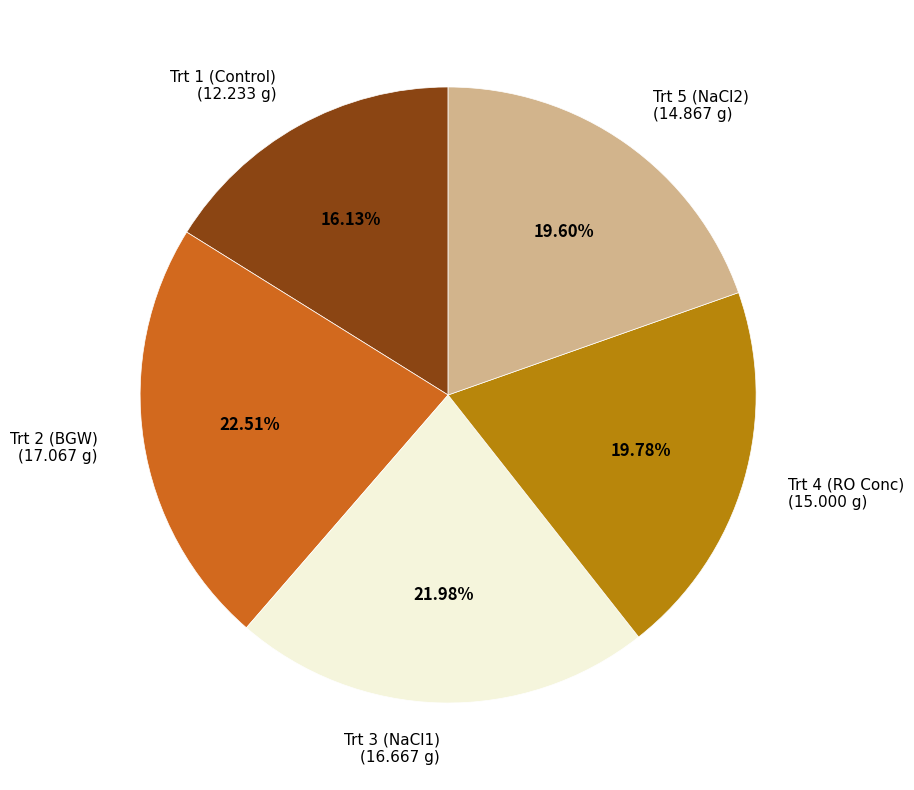

The Trt 4 (RO Conc) slice represents 31% of the pie. True or false?

False